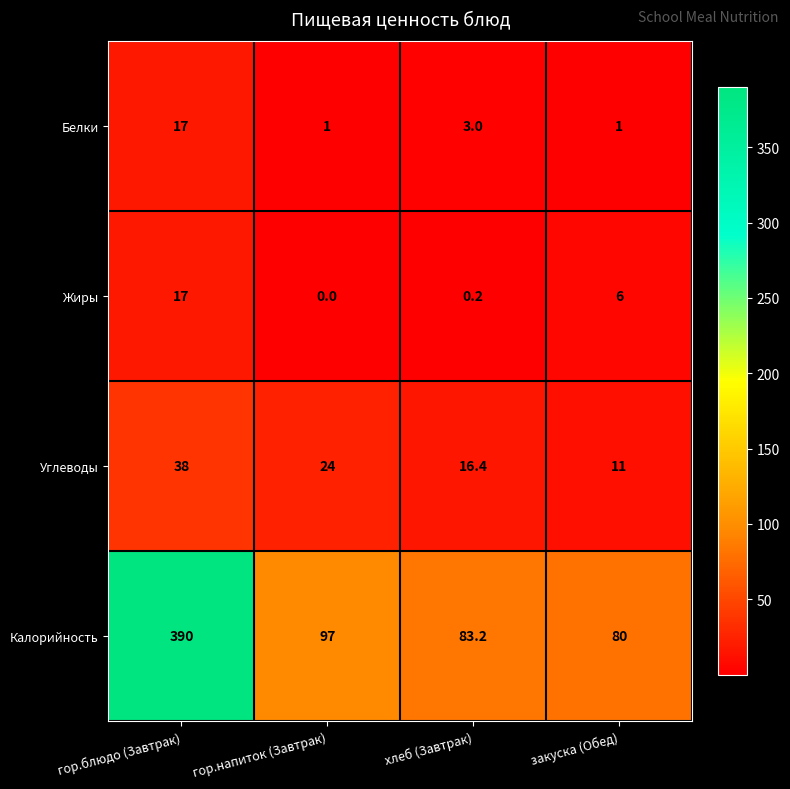

Where is Белки nearest to the value 9?

хлеб (Завтрак)